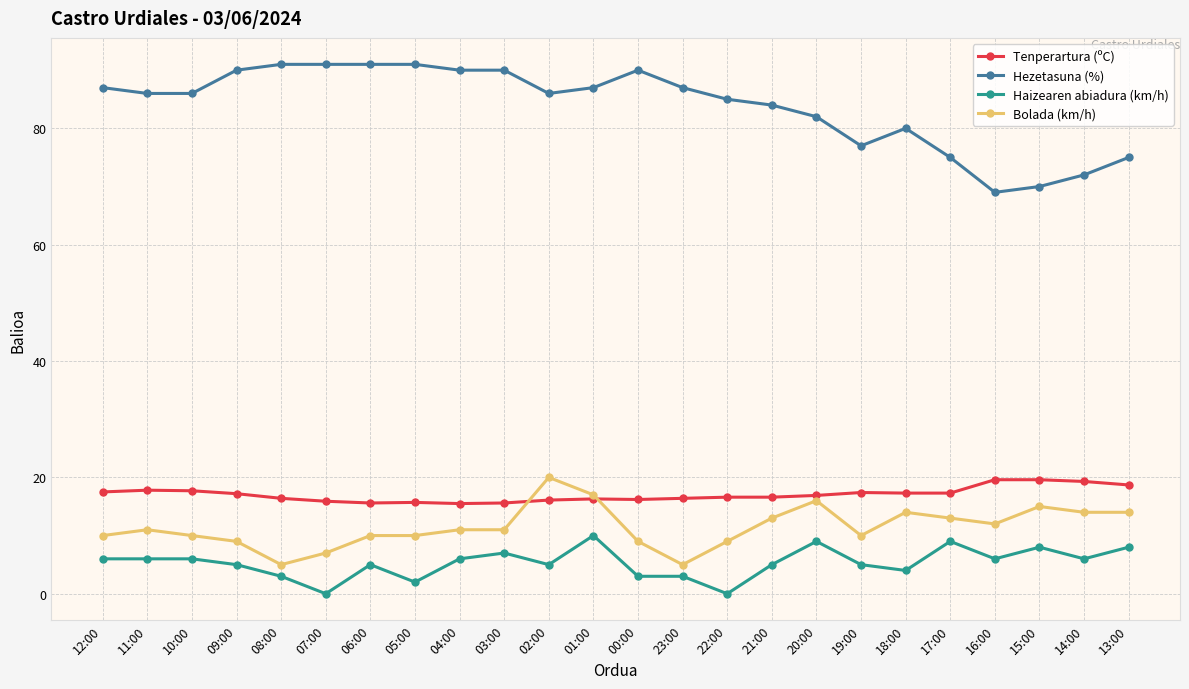

Is the value of Bolada (km/h) at 02:00 greater than the value of Hezetasuna (%) at 02:00?

No